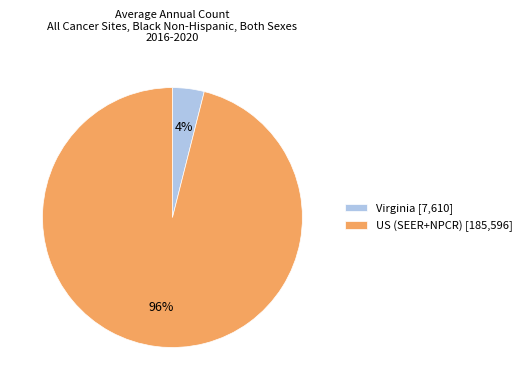

Which slice is the smallest?

Virginia